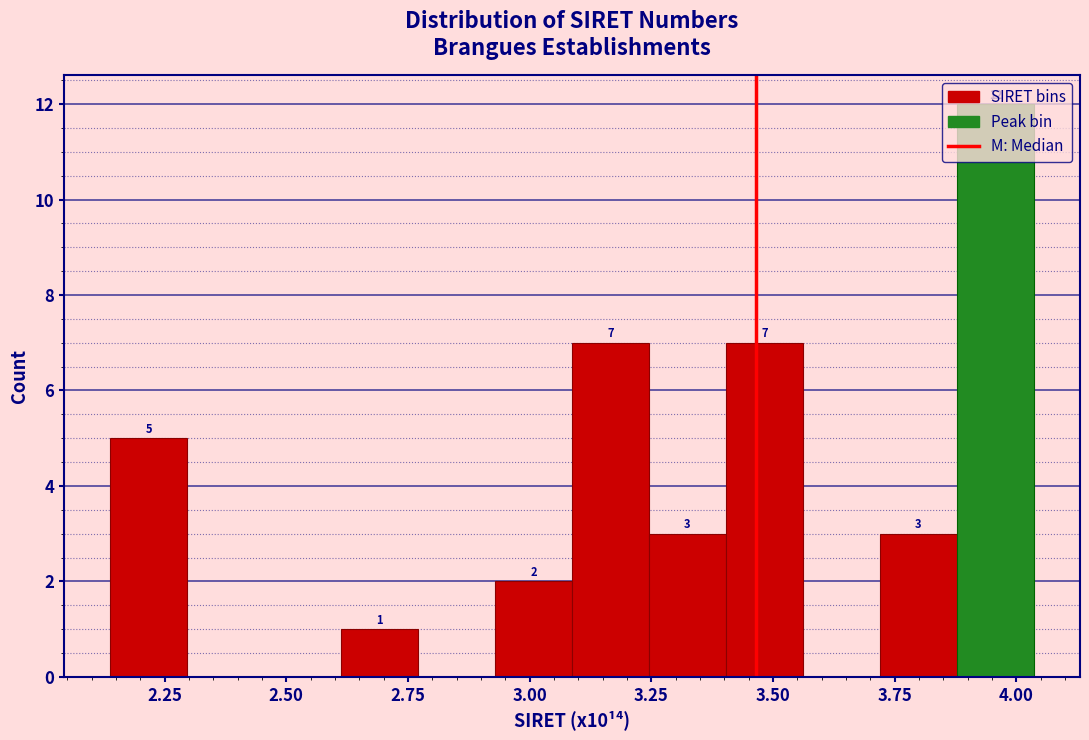

Around what value on the x-axis is the tallest bar? Give the approximate position of its centre, as read against the axis.

3.95